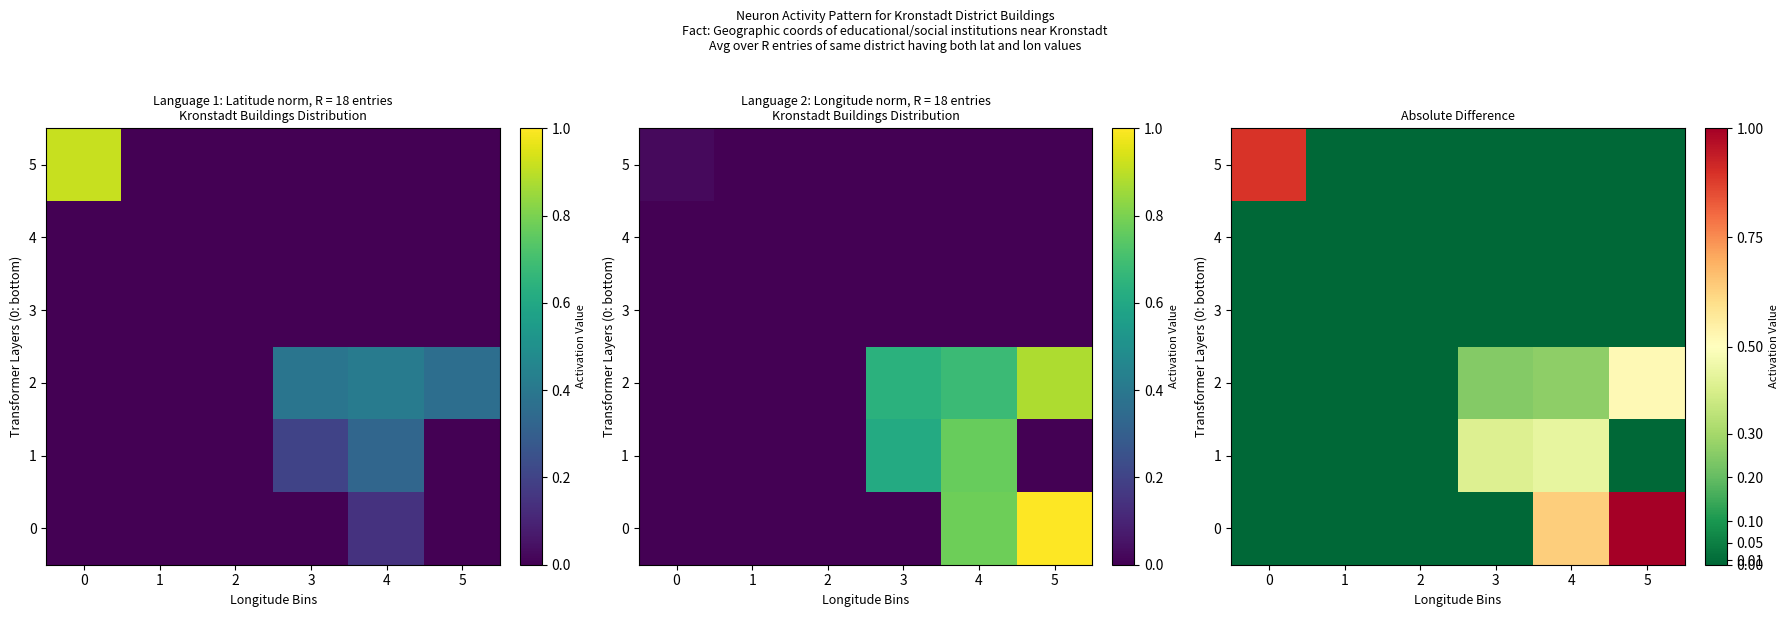

What value does the 1 series have at 3?

0.4